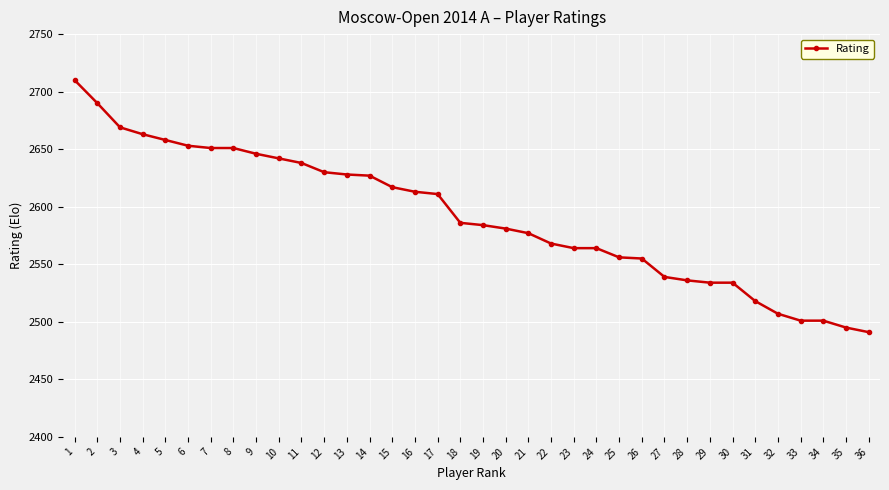

The chart shows a value of 1769 at 4. True or false?

False